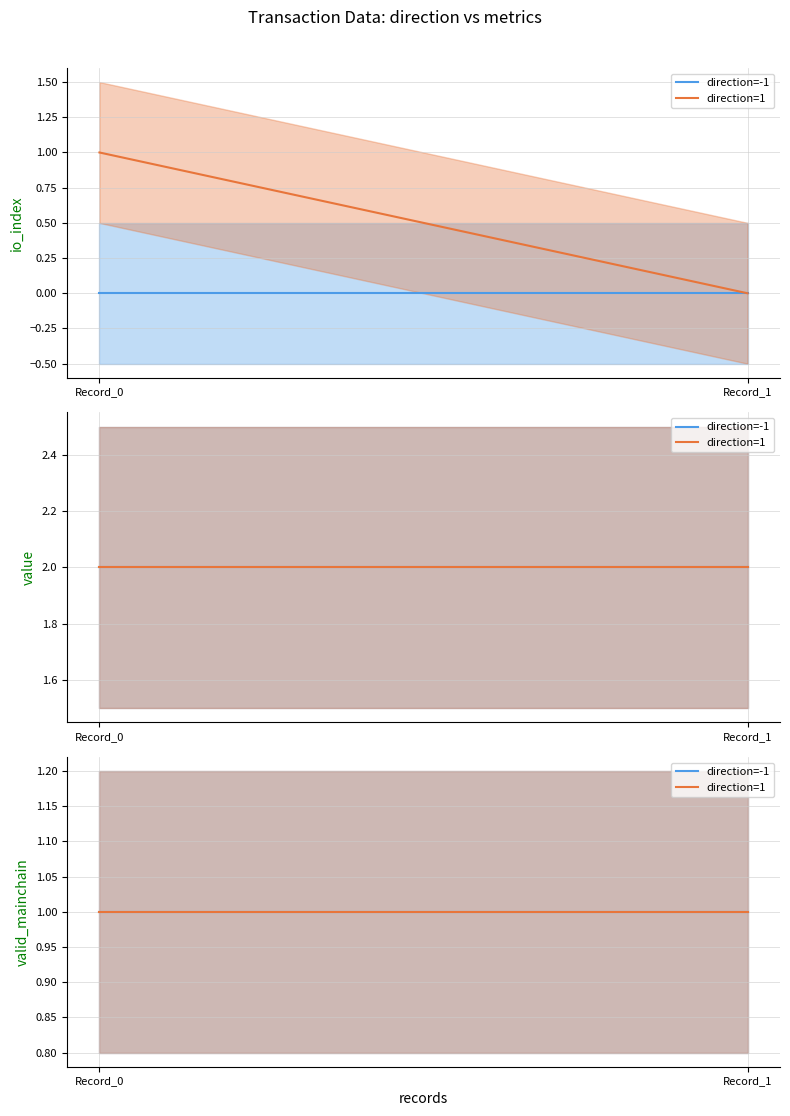

True or false: direction_1 has a value of 1 at 0.

False